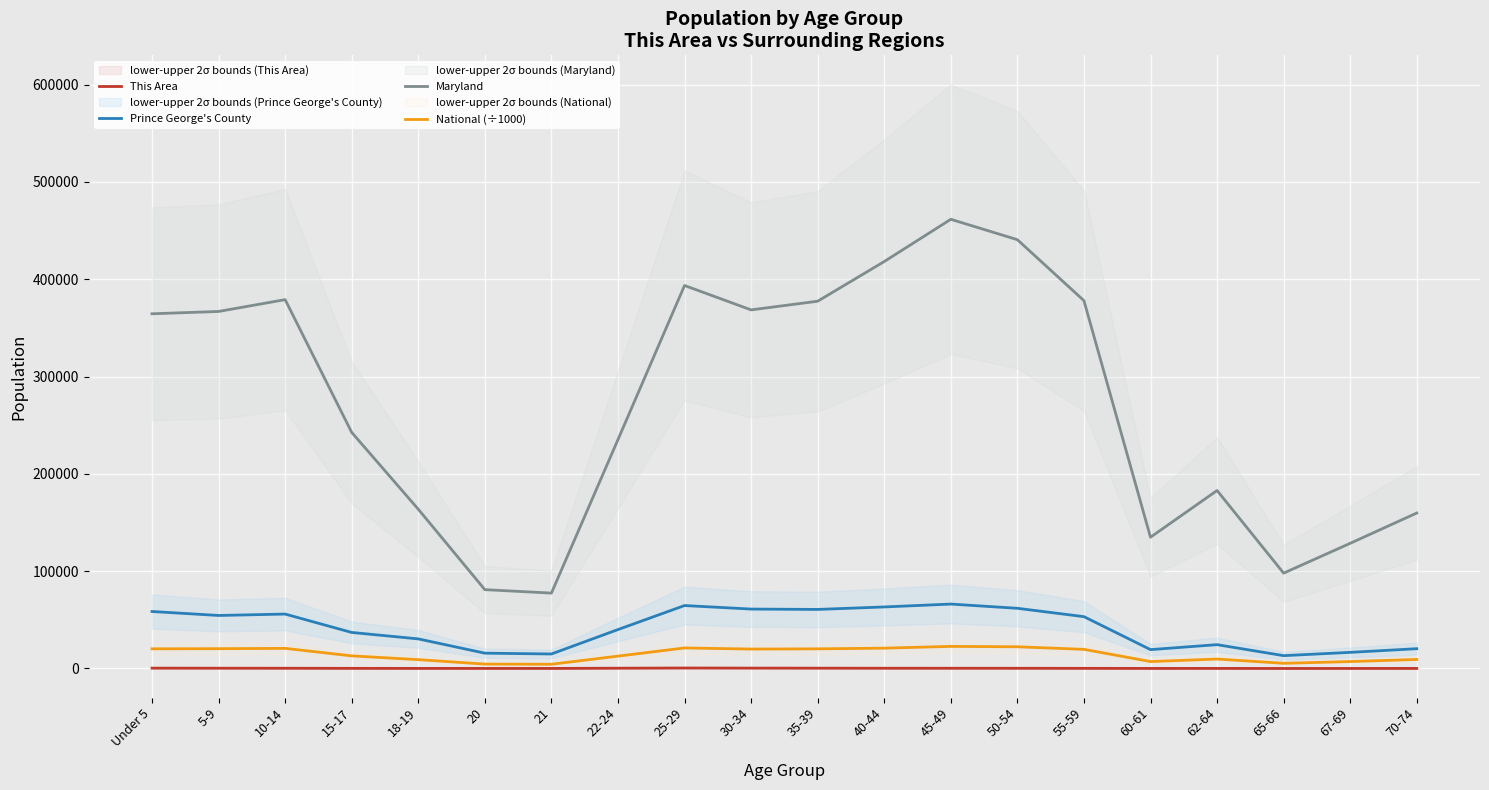

Reading right to left, extract all data points from this chart.

This Area: 64.0	49.0	24.0	80.0	57.0	146.0	208.0	235.0	247.0	327.0	390.0	483.0	294.0	57.0	67.0	80.0	138.0	237.0	289.0	359.0
Prince George's County: 20339.0	16570.0	13191.0	24483.0	19386.0	53261.0	61853.0	66200.0	63237.0	60695.0	61058.0	64682.0	39998.0	14904.0	15742.0	30409.0	37030.0	55923.0	54482.0	58564.0
Maryland: 159761.0	128618.0	97978.0	182900.0	134879.0	377989.0	440619.0	461585.0	418163.0	377409.0	368494.0	393548.0	235220.0	77465.0	81013.0	163662.0	242579.0	379029.0	366868.0	364488.0
National (÷1000): 9278.2	7115.4	5319.9	9704.2	7113.7	19664.8	22298.1	22708.6	20891.0	20179.6	19962.1	21101.8	12712.6	4354.3	4519.1	9086.1	12954.3	20677.2	20348.7	20201.4